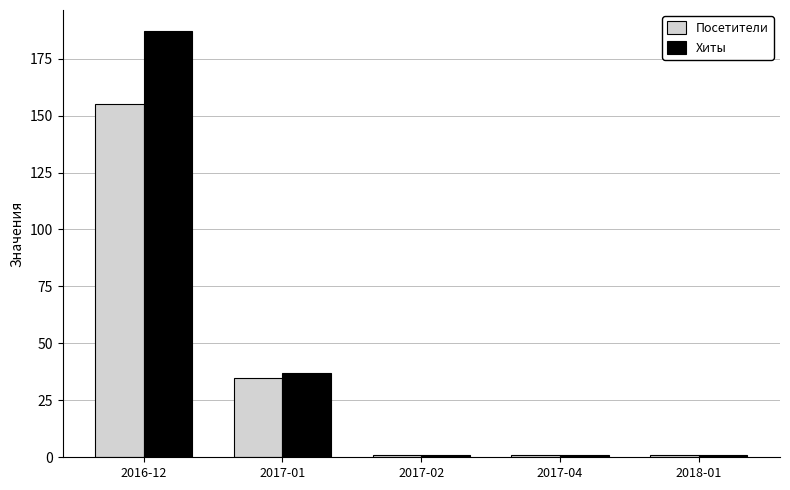

Is it true that Хиты equals 37 at 2017-01?

True